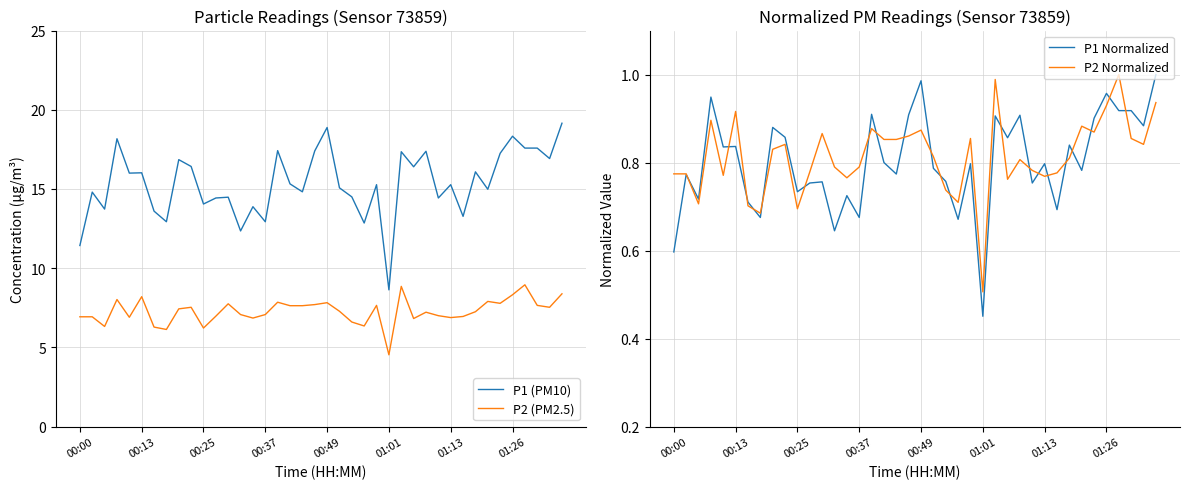

Is it true that P2 (PM2.5) equals 6.9 at 00:00?

True